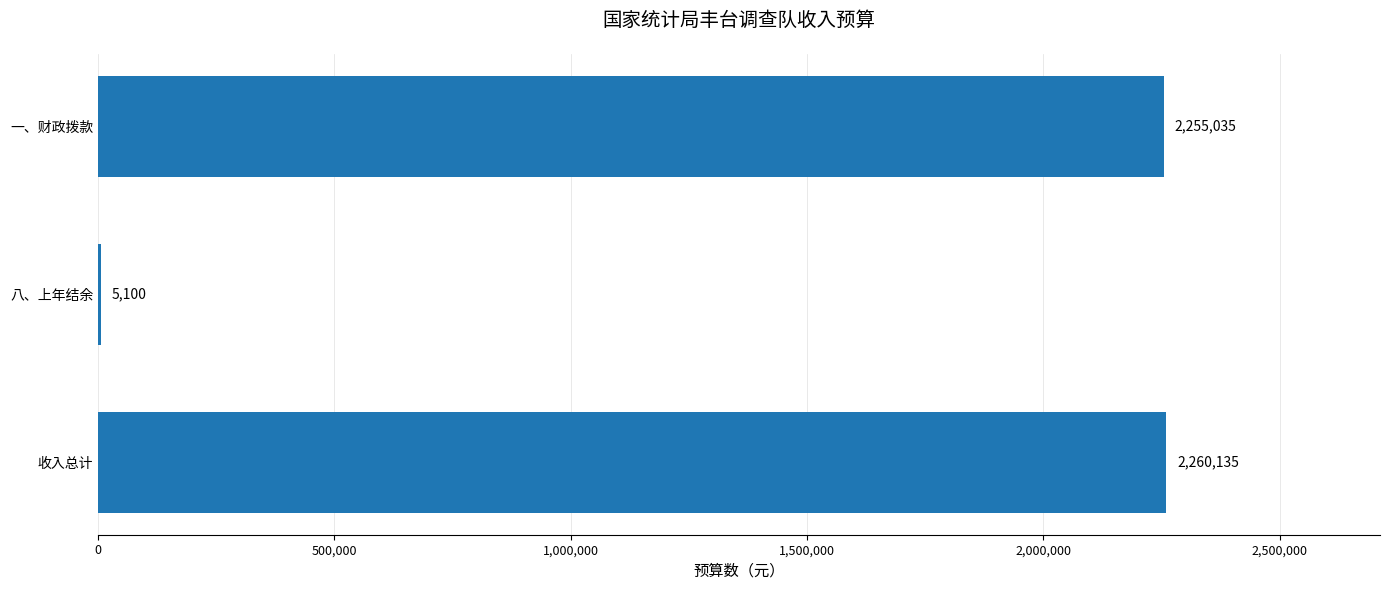

What is the sum of all values?

4520270